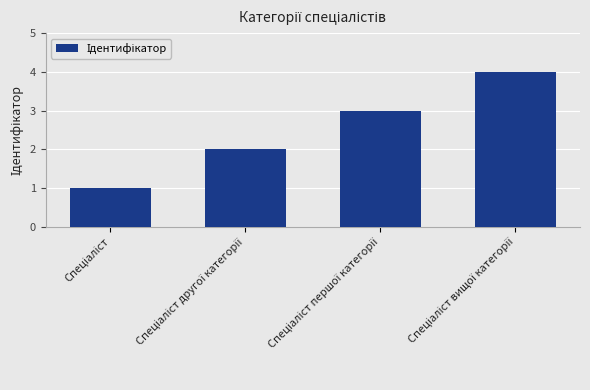

What is the difference between the second highest and second lowest values?

1